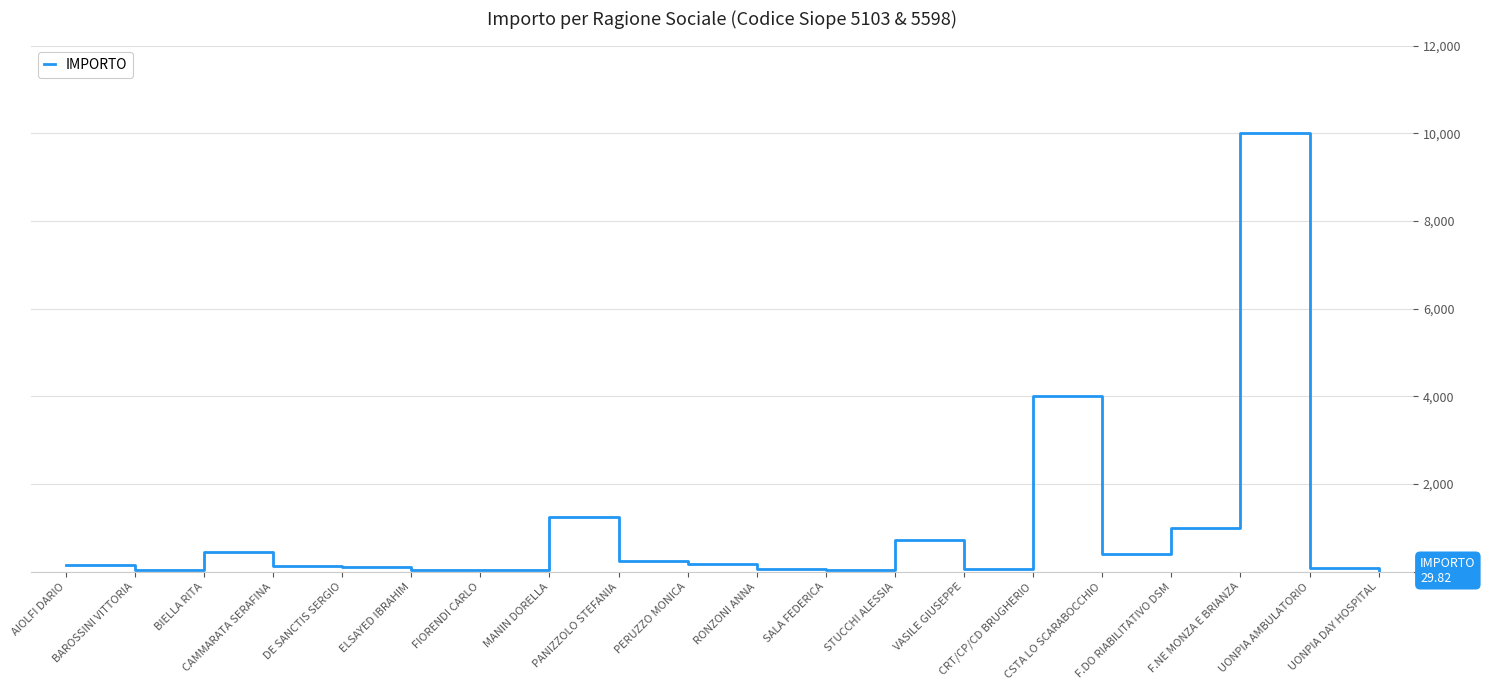

What position from the left is PERUZZO MONICA?

10